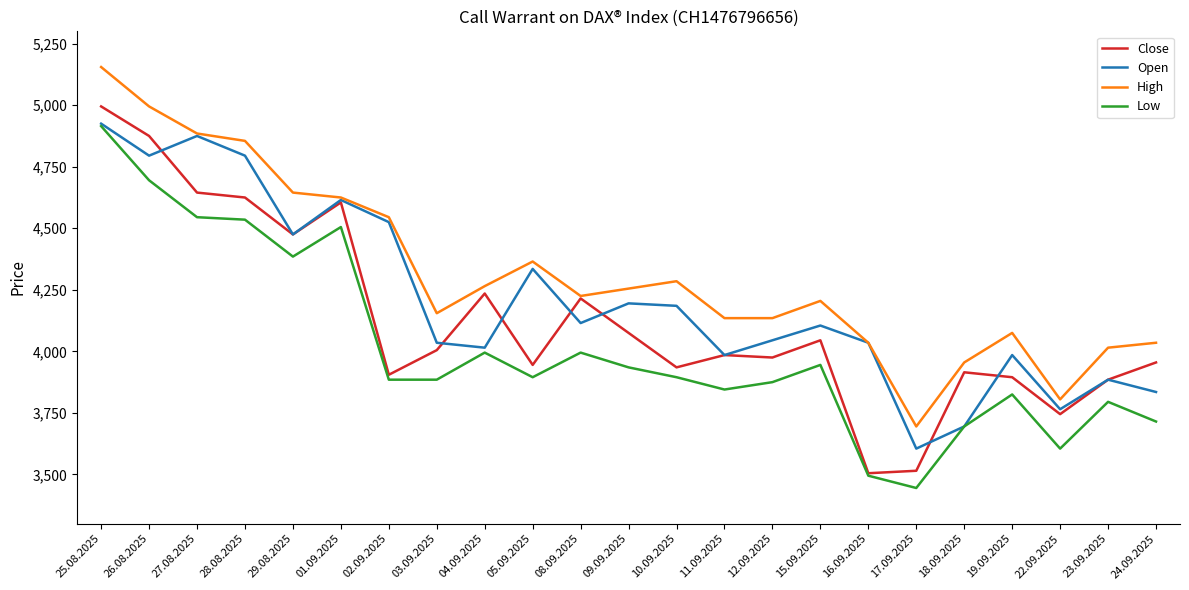

True or false: High and Low cross at least once.

False